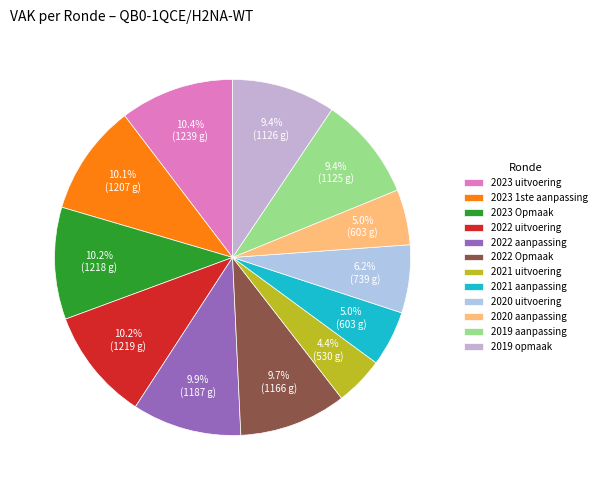

What percentage is NOT represented by 2019 aanpassing?

90.6%